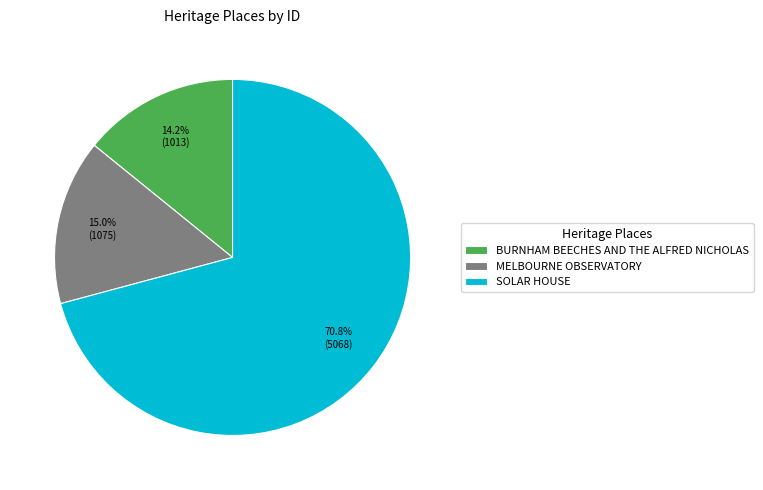

To the nearest percent, what percentage of the pie is SOLAR HOUSE?

71%